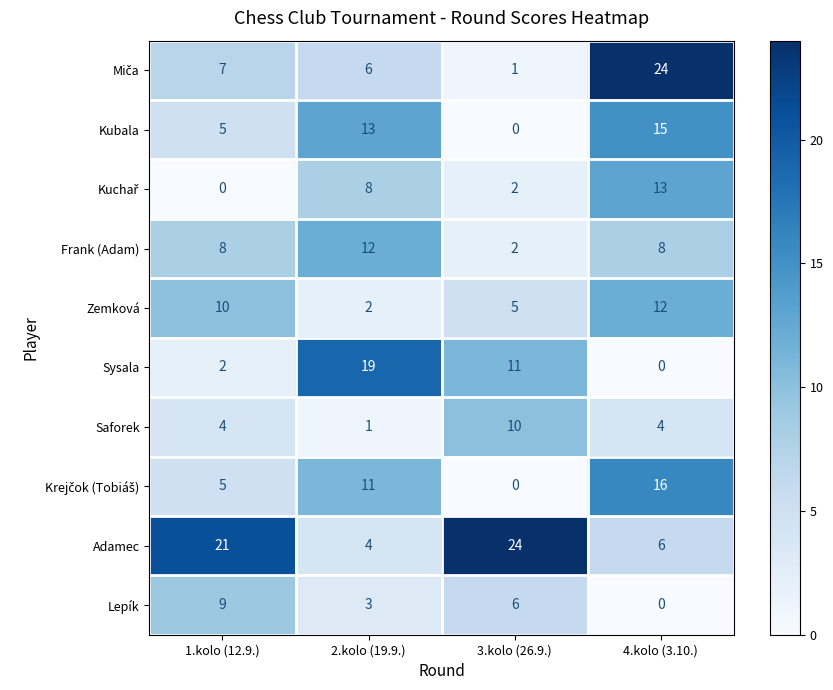

True or false: Adamec has a value of 6 at 2.kolo (19.9.).

False